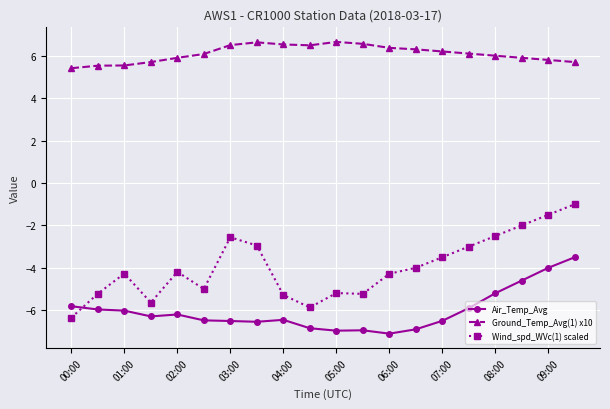

What is the sum of all Ground_Temp_Avg(1) x10 values?

121.9